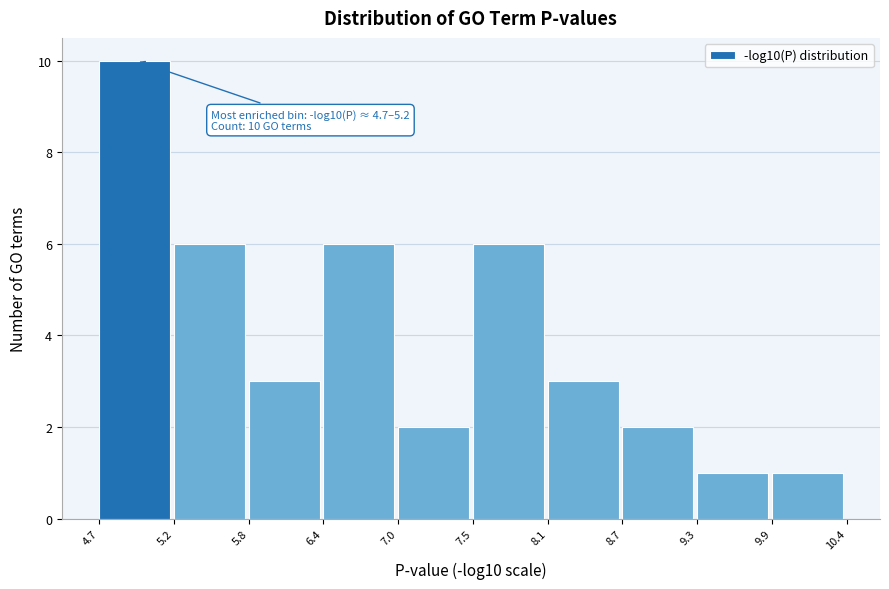

Over which range of the x-axis is the bar tallest?

4.7 to 5.2